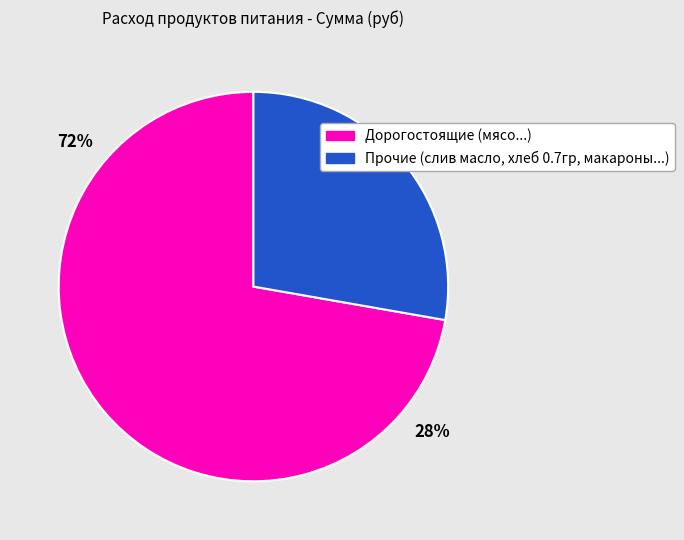

Does мясо account for over 50% of the chart?

Yes